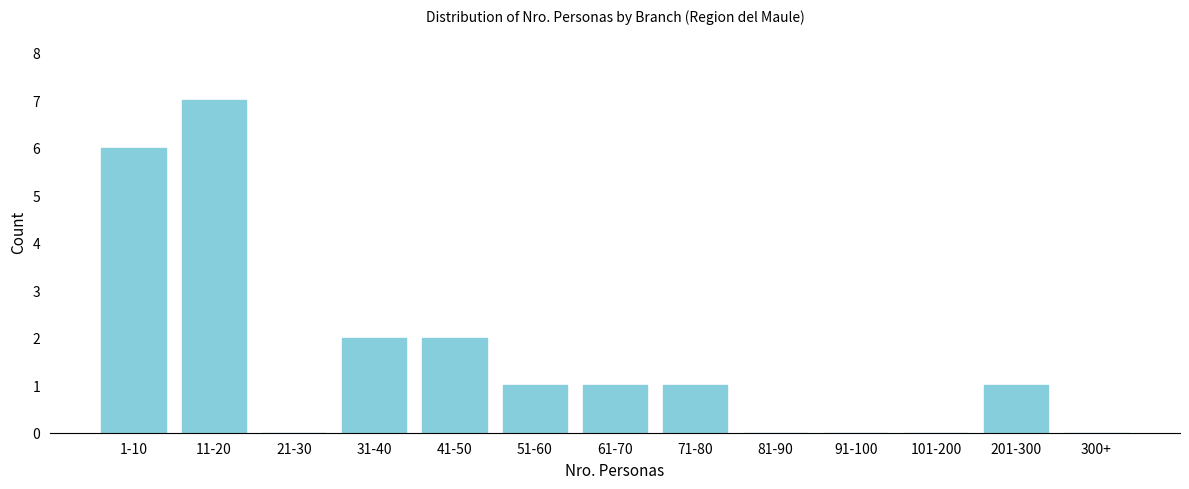

Reading right to left, list all the values displayed in this chart.

300+=0	201-300=1	101-200=0	91-100=0	81-90=0	71-80=1	61-70=1	51-60=1	41-50=2	31-40=2	21-30=0	11-20=7	1-10=6